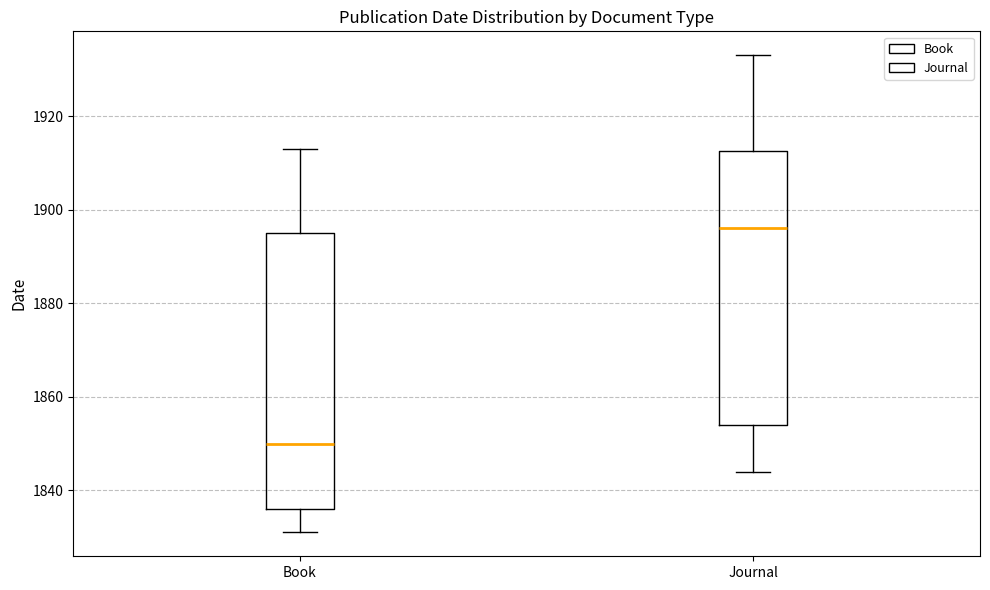

Which box has the lowest median line?

Book